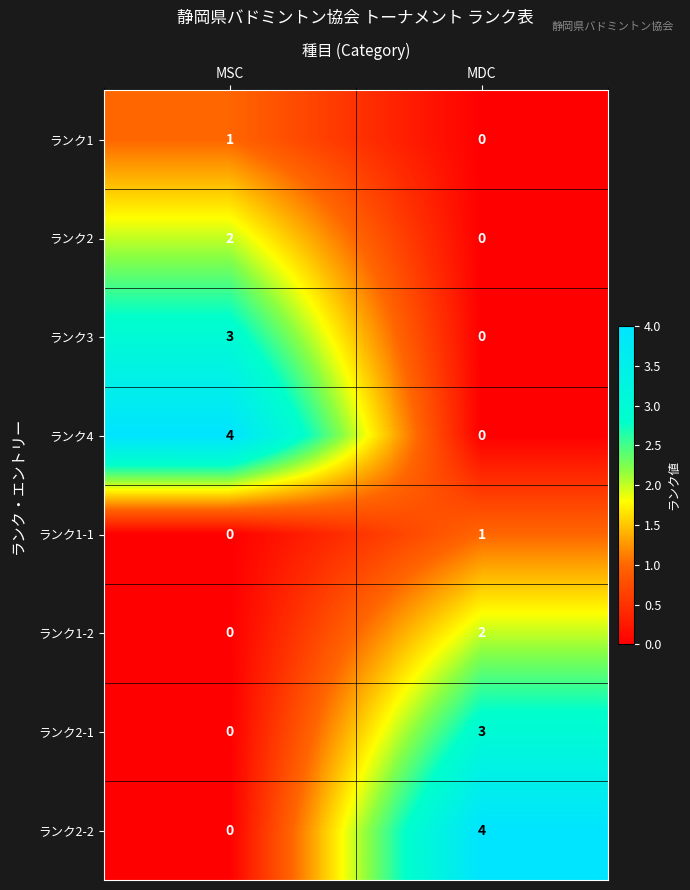

Rank the categories by ランク2-2 value from lowest to highest.

MSC, MDC